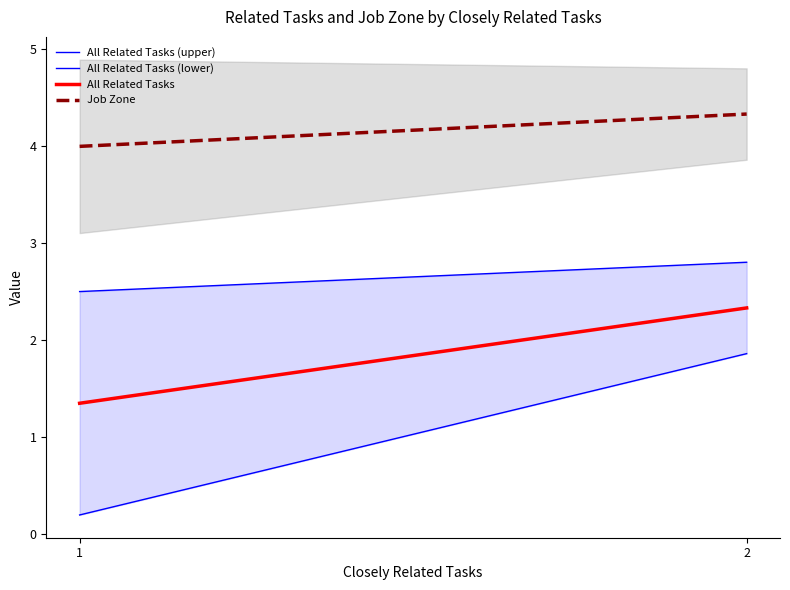

What are all the series names shown in the legend?

All Related Tasks (upper), All Related Tasks (lower), All Related Tasks, Job Zone